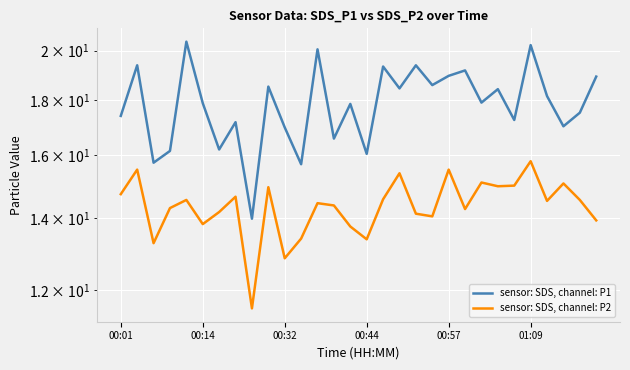

List the series in order of their overall mean, lowest first.

sensor: SDS, channel: P2, sensor: SDS, channel: P1